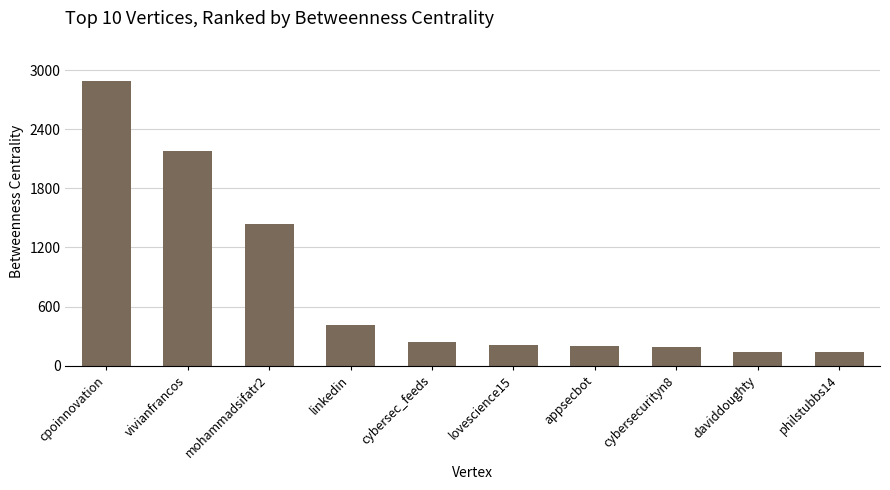

What is the label of the 4th bar from the right?

appsecbot